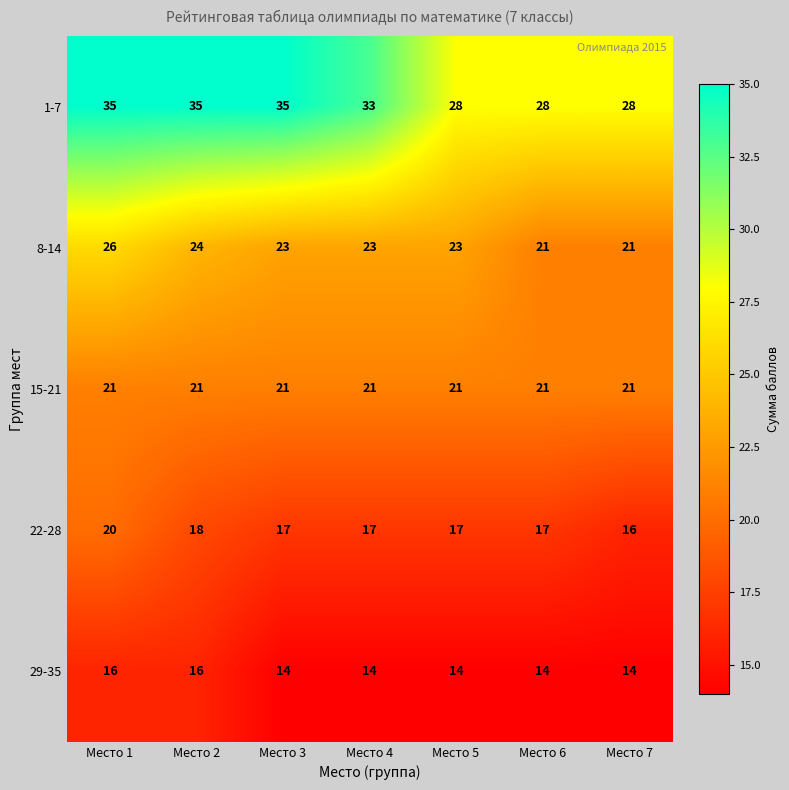

The 8-14 series shows 26 at Место 1. True or false?

True